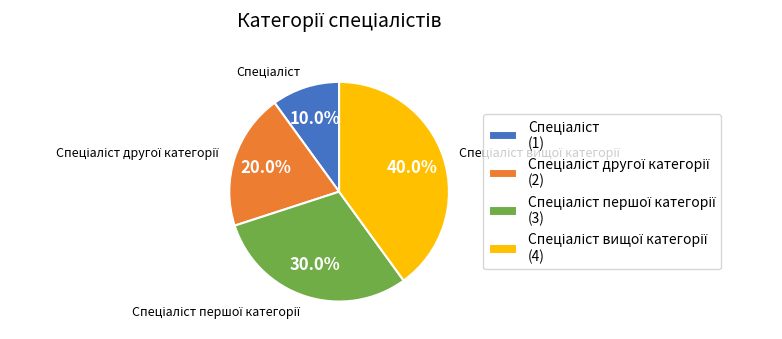

Is there any slice that represents more than half of the pie?

No